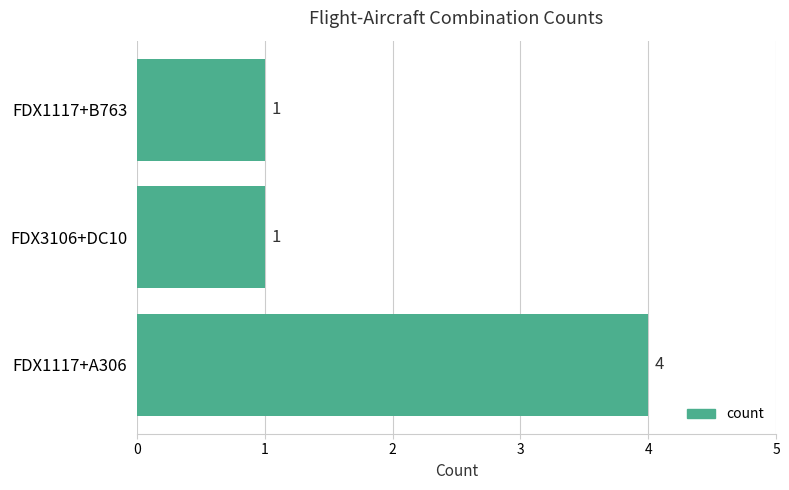

What is the difference between the maximum and second lowest values?

3